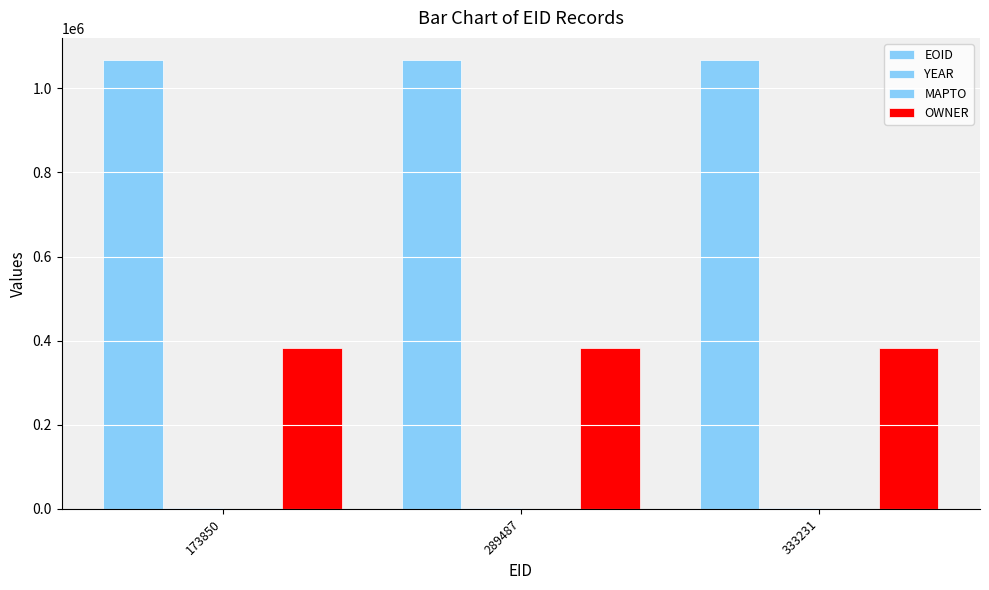

How many distinct data groups are displayed?

3